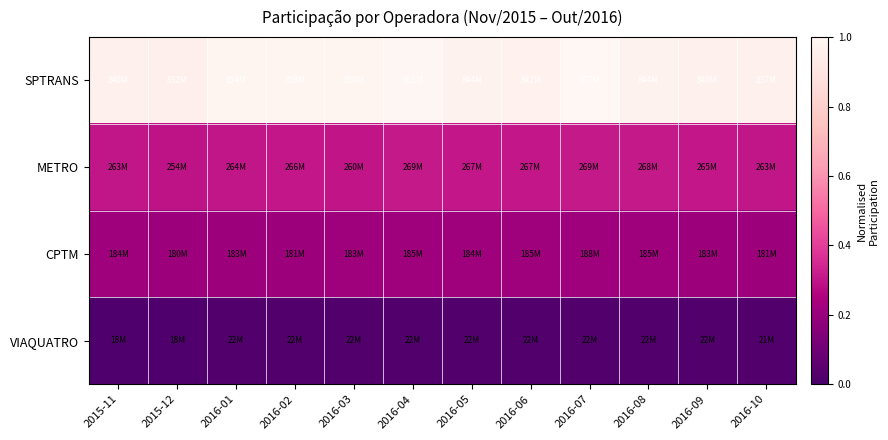

At how many categories does at least one series exceed 0?

12